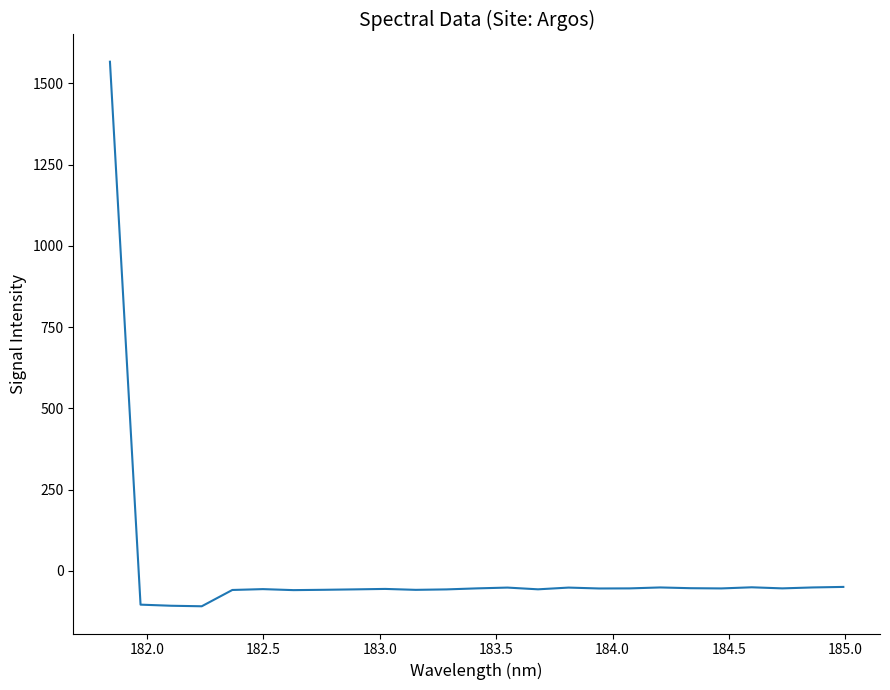

What is the minimum value shown in the chart?

-108.8